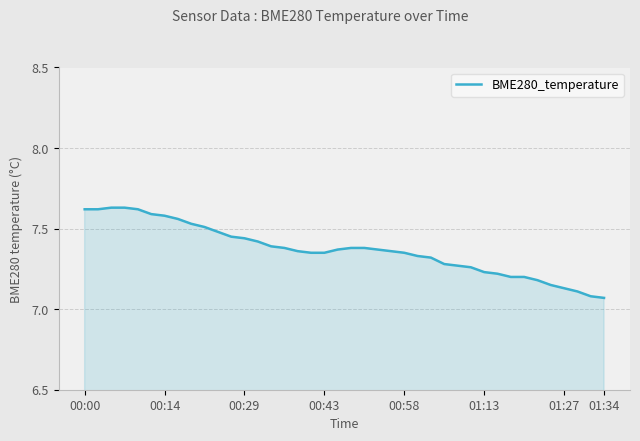

What is the difference between the maximum and minimum values?

0.6